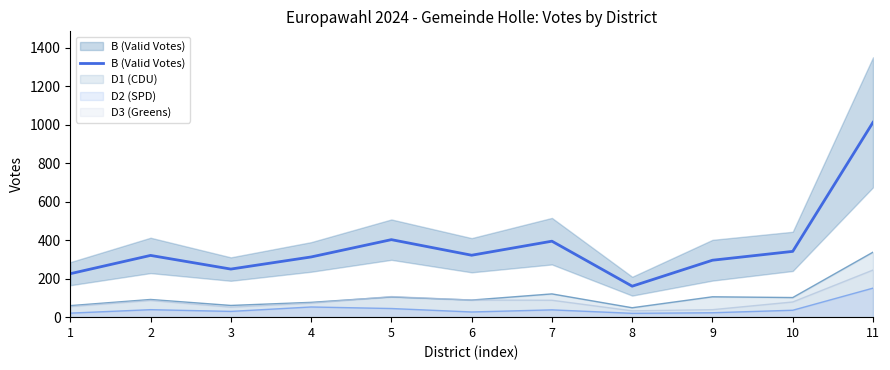

Where is the first local maximum?

2